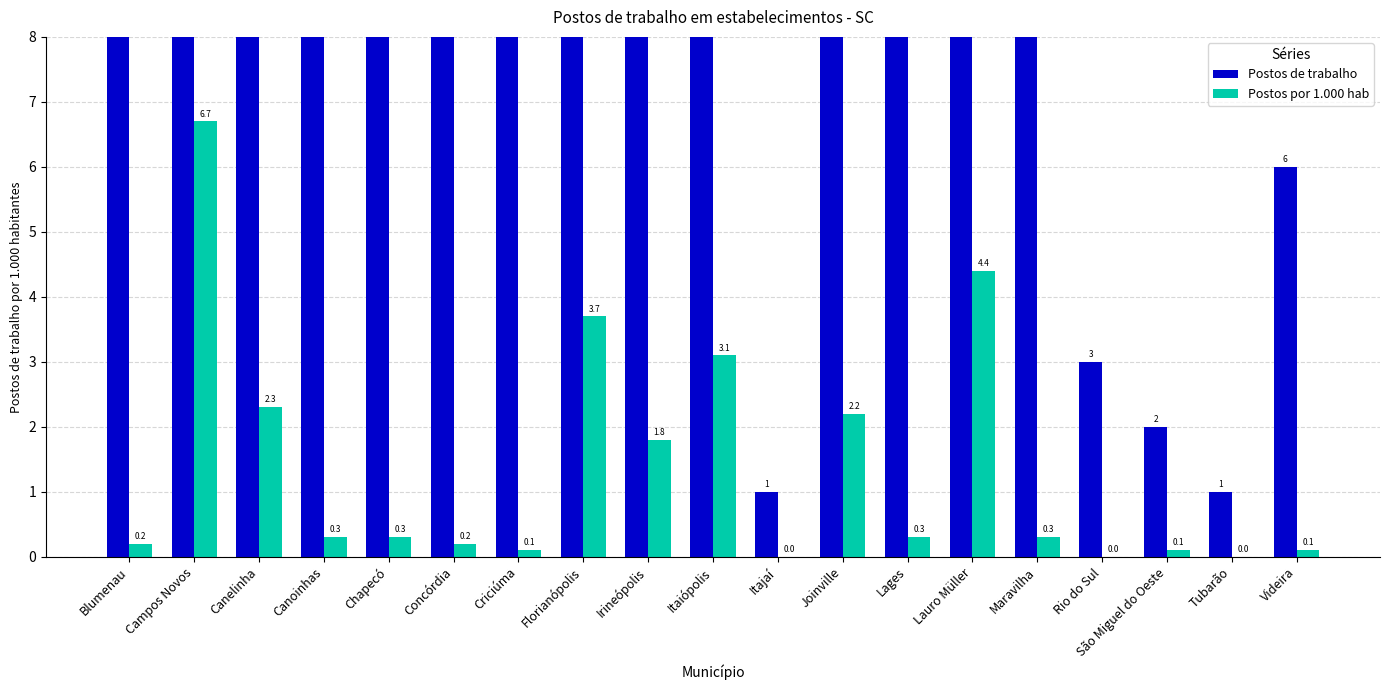

List the series in order of their peak value, highest first.

Postos de trabalho, Postos por 1.000 hab